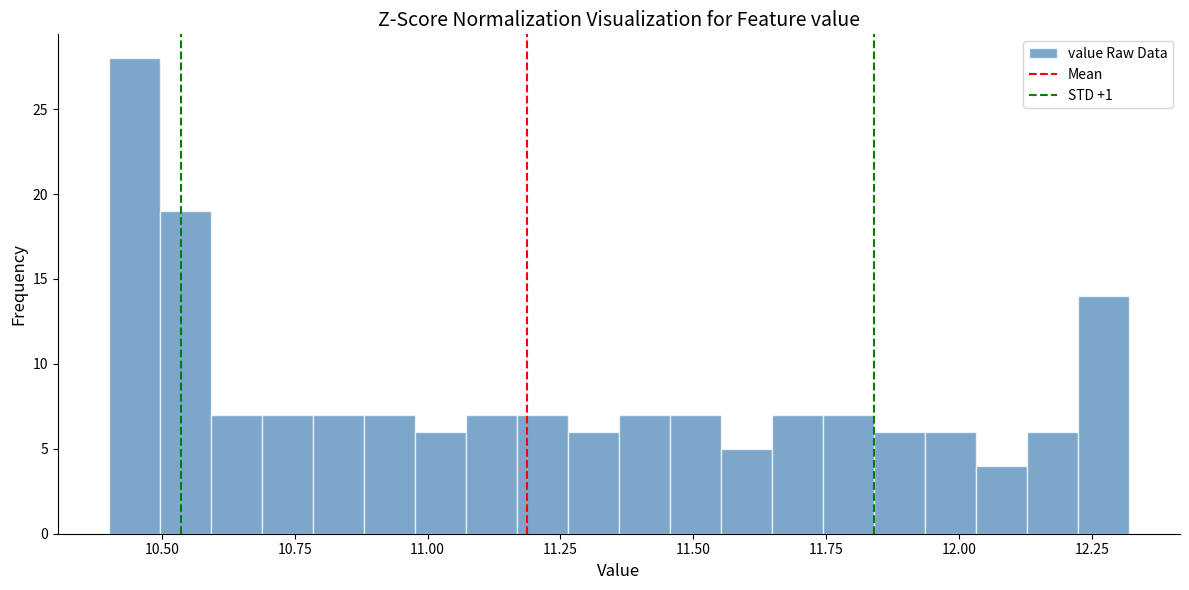

Around what value on the x-axis is the tallest bar? Give the approximate position of its centre, as read against the axis.

10.45